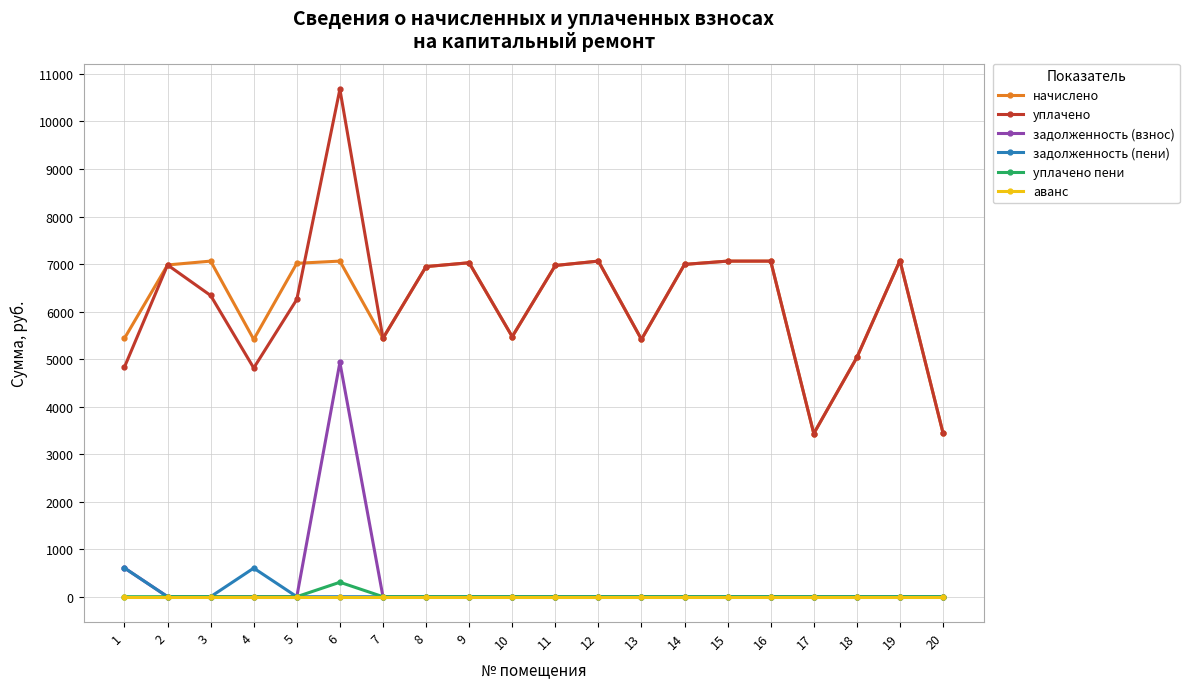

What is the total value across all series at 7?

10874.9